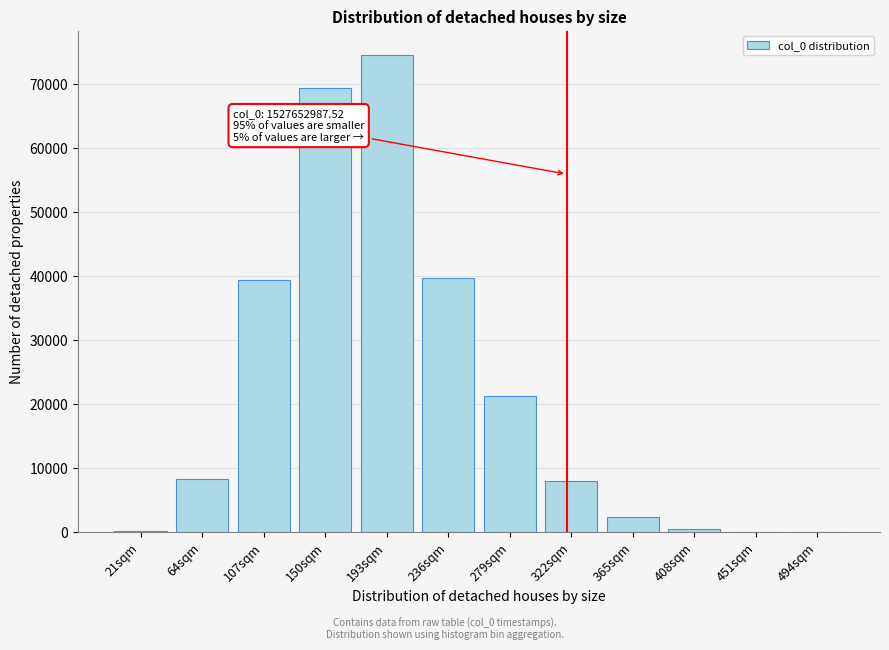

What is the maximum value shown in the chart?

74573